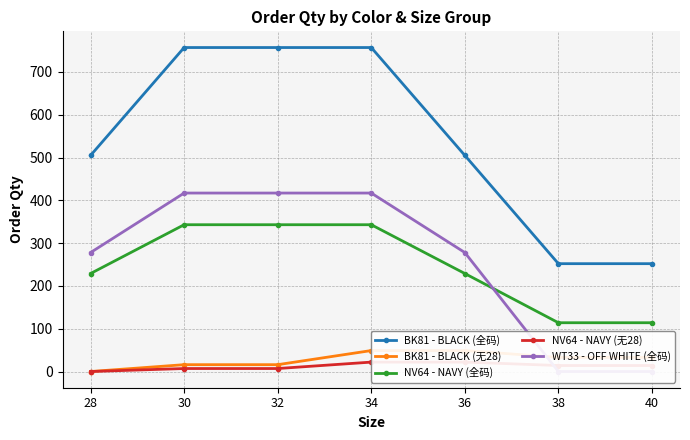

How many values in the WT33 - OFF WHITE (全码) series exceed 278?

3